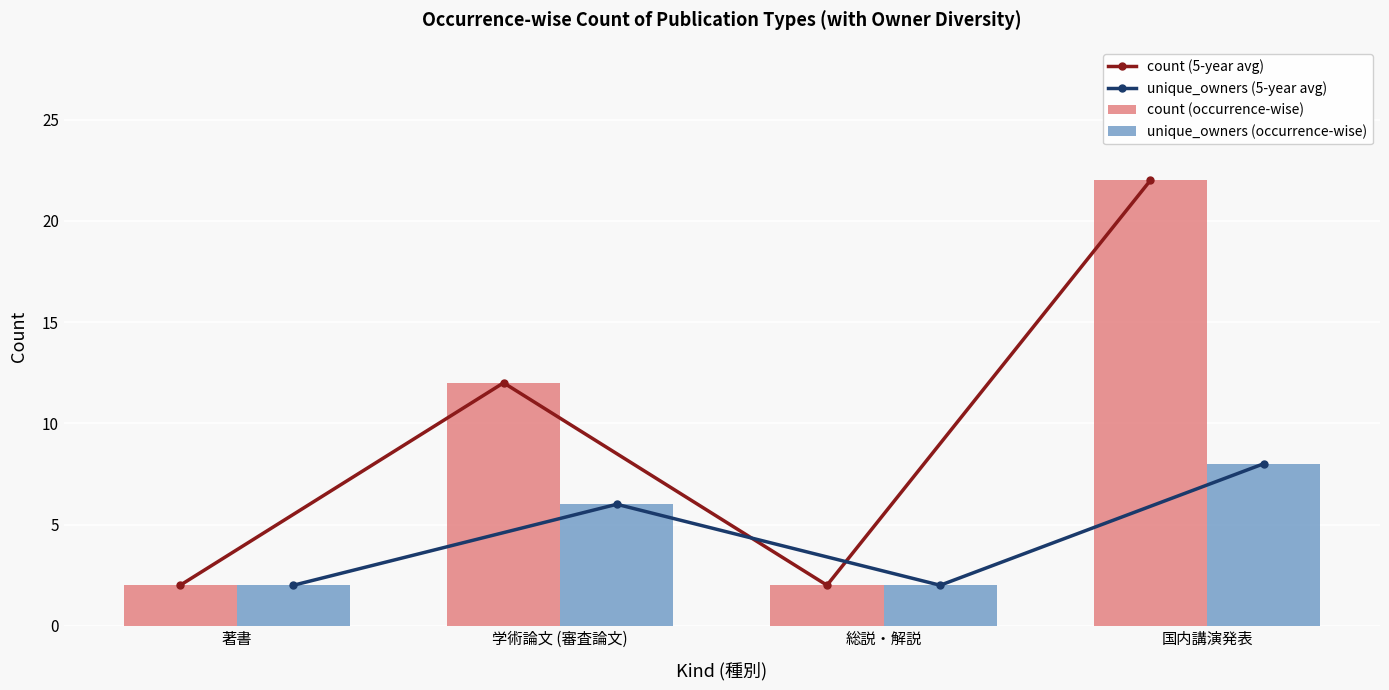

Count the number of data series in this chart.

4